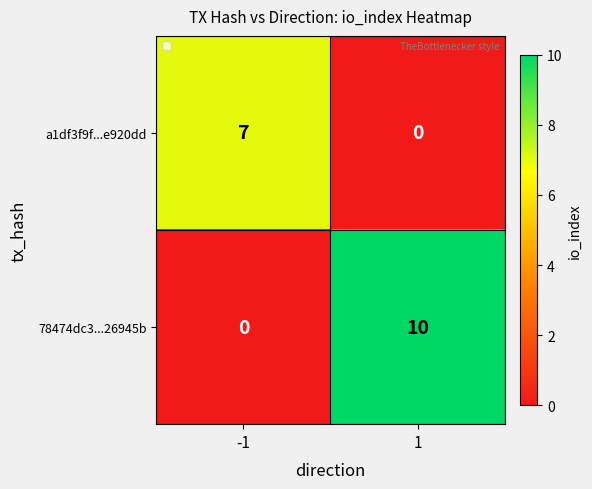

How many distinct data groups are displayed?

2